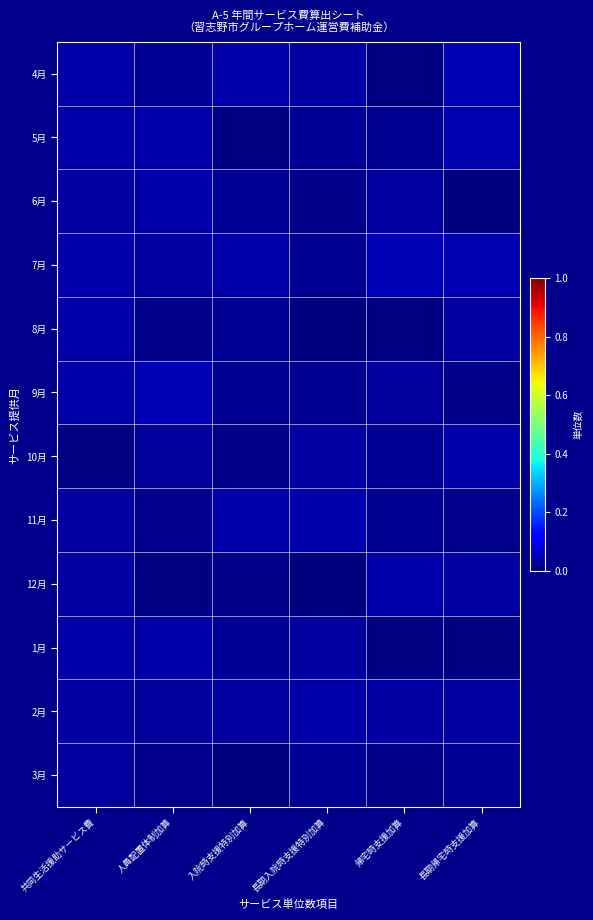

Reading left to right, extract all data points from this chart.

4月: 共同生活援助サービス費=0.0	人員配置体制加算=0.0	入院時支援特別加算=0.0	長期入院時支援特別加算=0.0	帰宅時支援加算=0.0	長期帰宅時支援加算=0.0
5月: 共同生活援助サービス費=0.0	人員配置体制加算=0.0	入院時支援特別加算=0.0	長期入院時支援特別加算=0.0	帰宅時支援加算=0.0	長期帰宅時支援加算=0.0
6月: 共同生活援助サービス費=0.0	人員配置体制加算=0.0	入院時支援特別加算=0.0	長期入院時支援特別加算=0.0	帰宅時支援加算=0.0	長期帰宅時支援加算=0.0
7月: 共同生活援助サービス費=0.0	人員配置体制加算=0.0	入院時支援特別加算=0.0	長期入院時支援特別加算=0.0	帰宅時支援加算=0.0	長期帰宅時支援加算=0.0
8月: 共同生活援助サービス費=0.0	人員配置体制加算=0.0	入院時支援特別加算=0.0	長期入院時支援特別加算=0.0	帰宅時支援加算=0.0	長期帰宅時支援加算=0.0
9月: 共同生活援助サービス費=0.0	人員配置体制加算=0.0	入院時支援特別加算=0.0	長期入院時支援特別加算=0.0	帰宅時支援加算=0.0	長期帰宅時支援加算=0.0
10月: 共同生活援助サービス費=0.0	人員配置体制加算=0.0	入院時支援特別加算=0.0	長期入院時支援特別加算=0.0	帰宅時支援加算=0.0	長期帰宅時支援加算=0.0
11月: 共同生活援助サービス費=0.0	人員配置体制加算=0.0	入院時支援特別加算=0.0	長期入院時支援特別加算=0.0	帰宅時支援加算=0.0	長期帰宅時支援加算=0.0
12月: 共同生活援助サービス費=0.0	人員配置体制加算=0.0	入院時支援特別加算=0.0	長期入院時支援特別加算=0.0	帰宅時支援加算=0.0	長期帰宅時支援加算=0.0
1月: 共同生活援助サービス費=0.0	人員配置体制加算=0.0	入院時支援特別加算=0.0	長期入院時支援特別加算=0.0	帰宅時支援加算=0.0	長期帰宅時支援加算=0.0
2月: 共同生活援助サービス費=0.0	人員配置体制加算=0.0	入院時支援特別加算=0.0	長期入院時支援特別加算=0.0	帰宅時支援加算=0.0	長期帰宅時支援加算=0.0
3月: 共同生活援助サービス費=0.0	人員配置体制加算=0.0	入院時支援特別加算=0.0	長期入院時支援特別加算=0.0	帰宅時支援加算=0.0	長期帰宅時支援加算=0.0